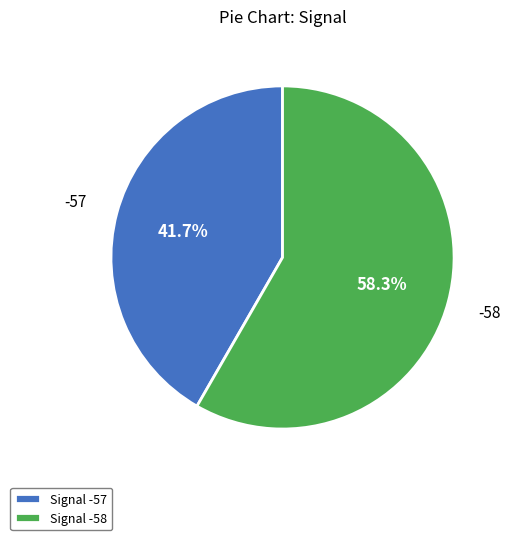

Which has a higher value, Signal -57 or Signal -58?

Signal -58